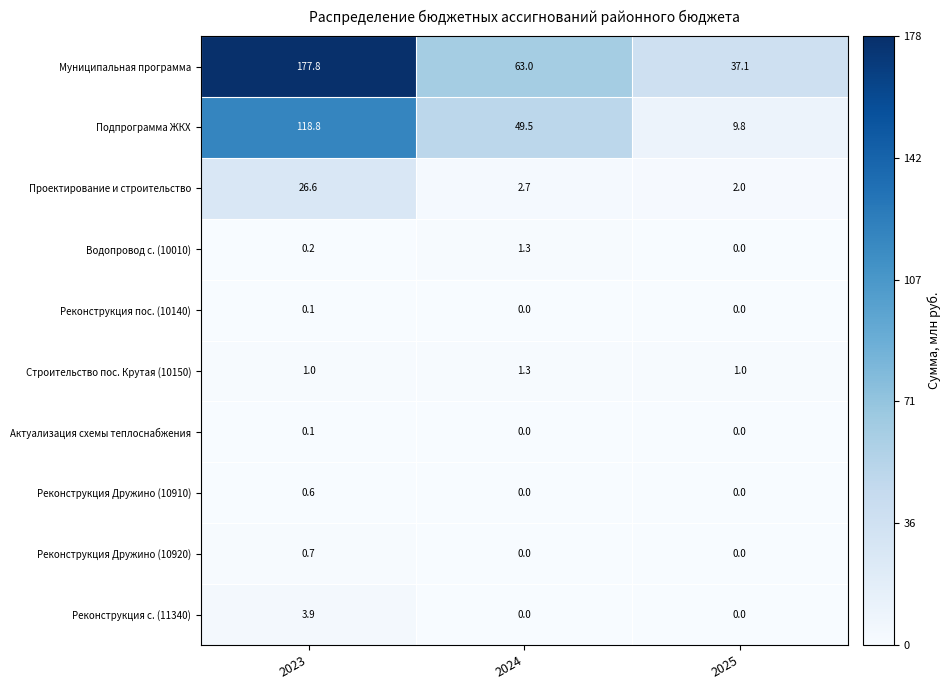

Reading left to right, extract all data points from this chart.

Муниципальная программа: 177.8	63.0	37.1
Подпрограмма ЖКХ: 118.8	49.5	9.8
Проектирование и строительство: 26.6	2.7	2.0
Водопровод с. (10010): 0.2	1.3	0.0
Реконструкция пос. (10140): 0.1	0.0	0.0
Строительство пос. Крутая (10150): 1.0	1.3	1.0
Актуализация схемы теплоснабжения: 0.1	0.0	0.0
Реконструкция Дружино (10910): 0.6	0.0	0.0
Реконструкция Дружино (10920): 0.7	0.0	0.0
Реконструкция с. (11340): 3.9	0.0	0.0